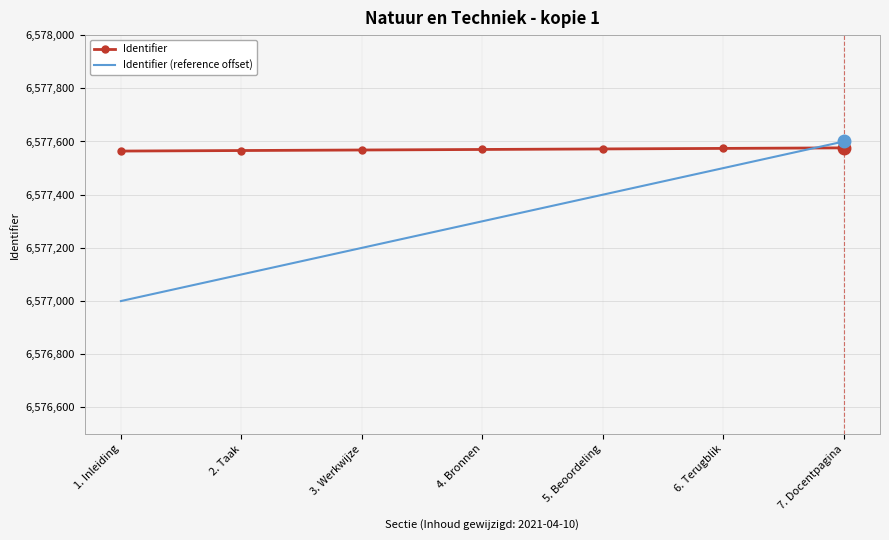

Between 3. Werkwijze and 7. Docentpagina, which series saw the biggest shift?

Identifier (reference offset)